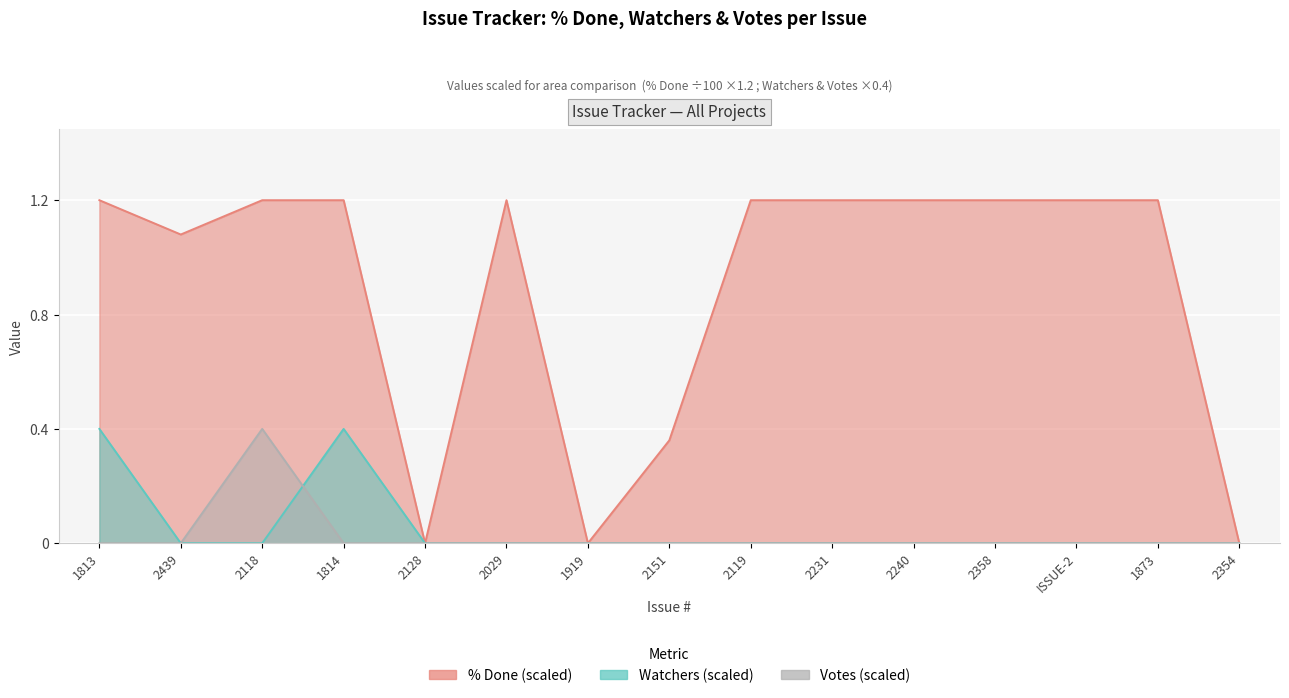

Reading left to right, transcribe all the data shown in this chart.

% Done: 1.2	1.1	1.2	1.2	0.0	1.2	0.0	0.4	1.2	1.2	1.2	1.2	1.2	1.2	0.0
Watchers: 0.4	0.0	0.0	0.4	0.0	0.0	0.0	0.0	0.0	0.0	0.0	0.0	0.0	0.0	0.0
Votes: 0.0	0.0	0.4	0.0	0.0	0.0	0.0	0.0	0.0	0.0	0.0	0.0	0.0	0.0	0.0